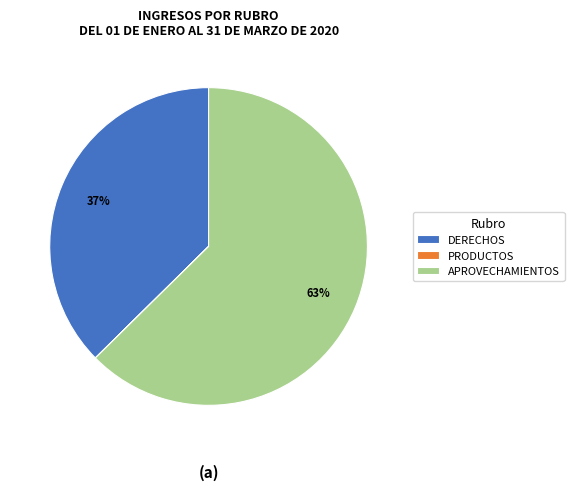

The APROVECHAMIENTOS slice represents 63% of the pie. True or false?

True